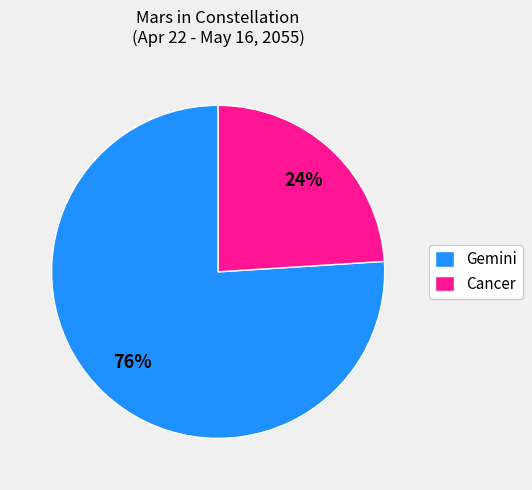

Rank the categories by value from highest to lowest.

Gemini, Cancer